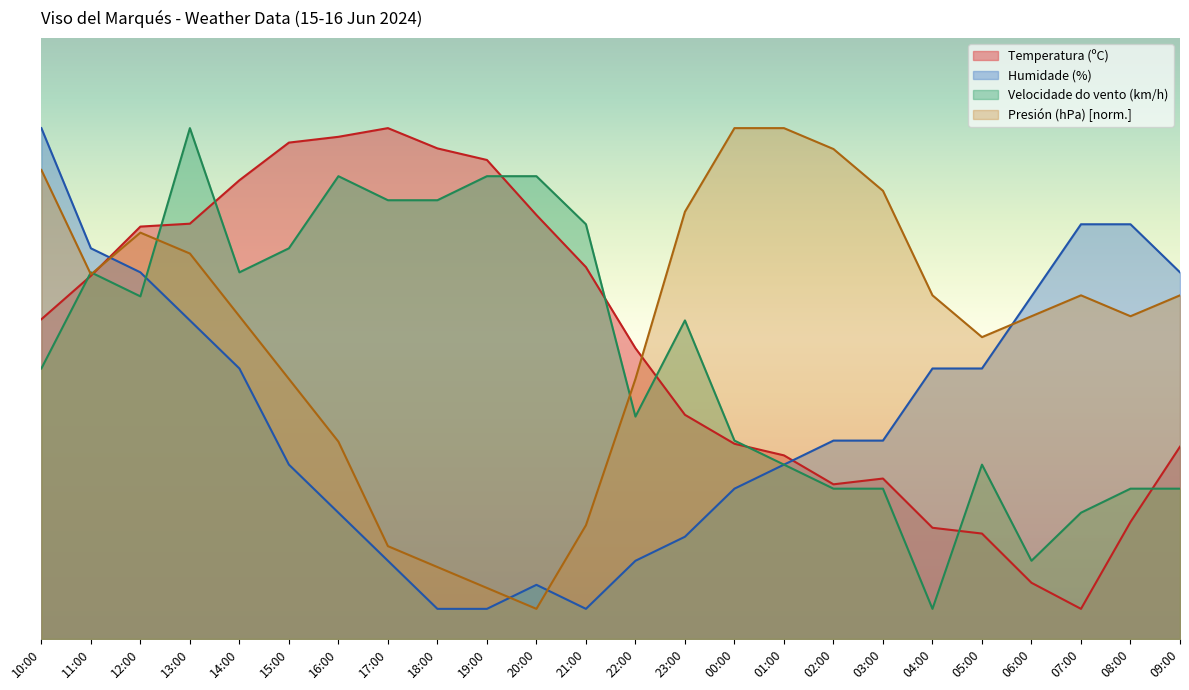

Is it true that Presión (hPa) equals 53.7 at 08:00?

True